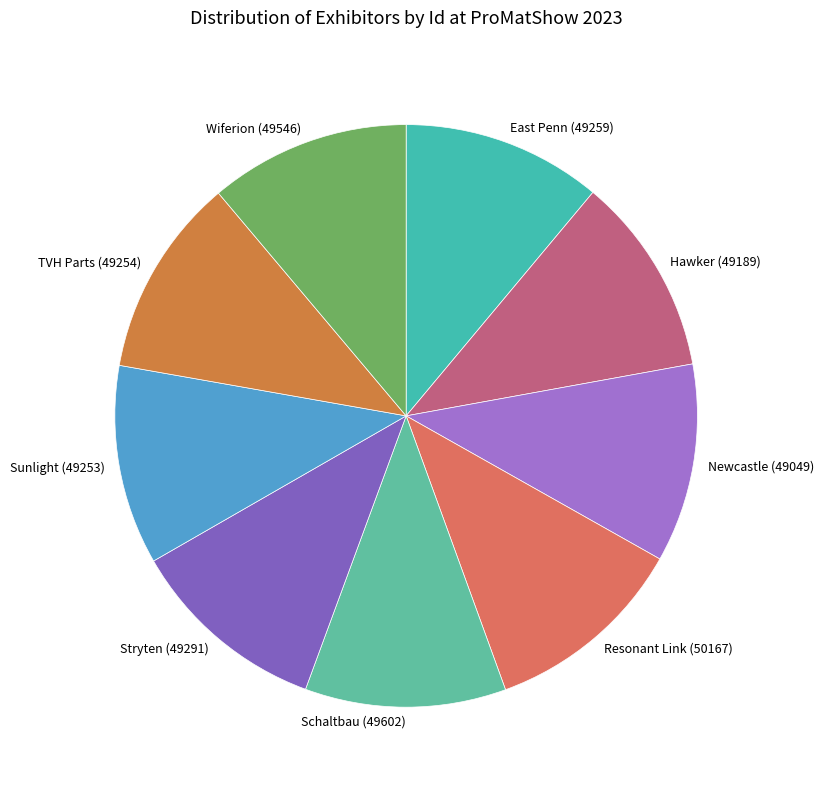

What is the ratio of the value at East Penn (49259) to the value at Newcastle (49049)?

1.0